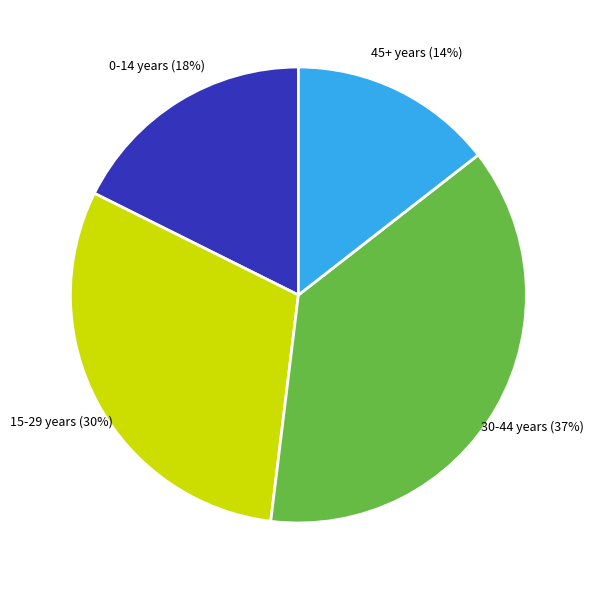

Rank the categories by value from highest to lowest.

30-44 years (37%), 15-29 years (30%), 0-14 years (18%), 45+ years (14%)